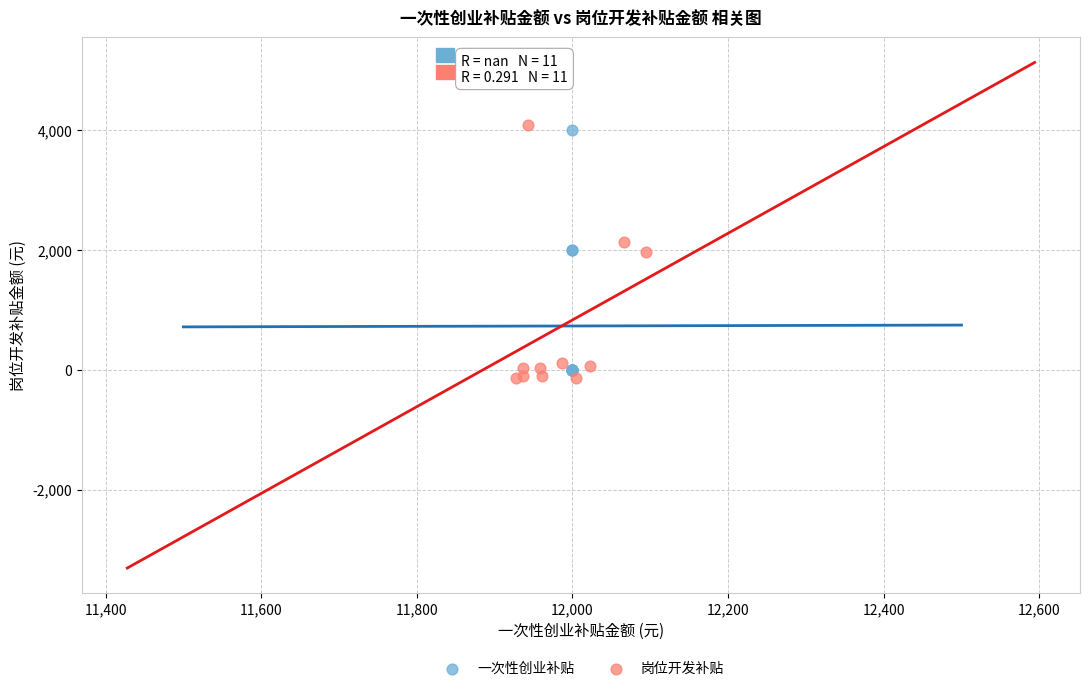

Which series has the widest spread of Y values?

岗位开发补贴